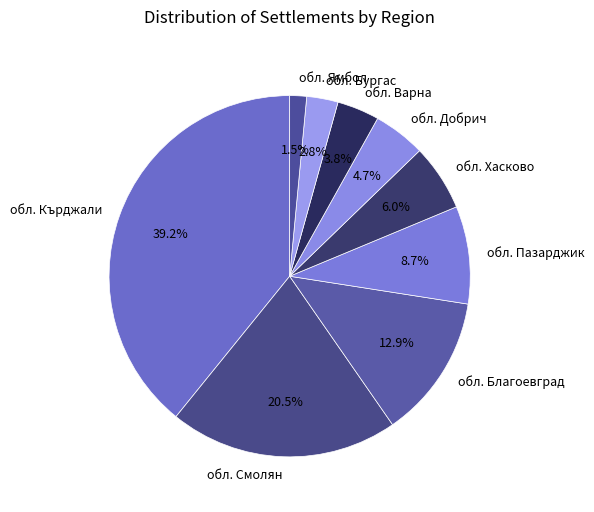

Rank the categories by value from highest to lowest.

обл. Кърджали, обл. Смолян, обл. Благоевград, обл. Пазарджик, обл. Хасково, обл. Добрич, обл. Варна, обл. Бургас, обл. Ямбол